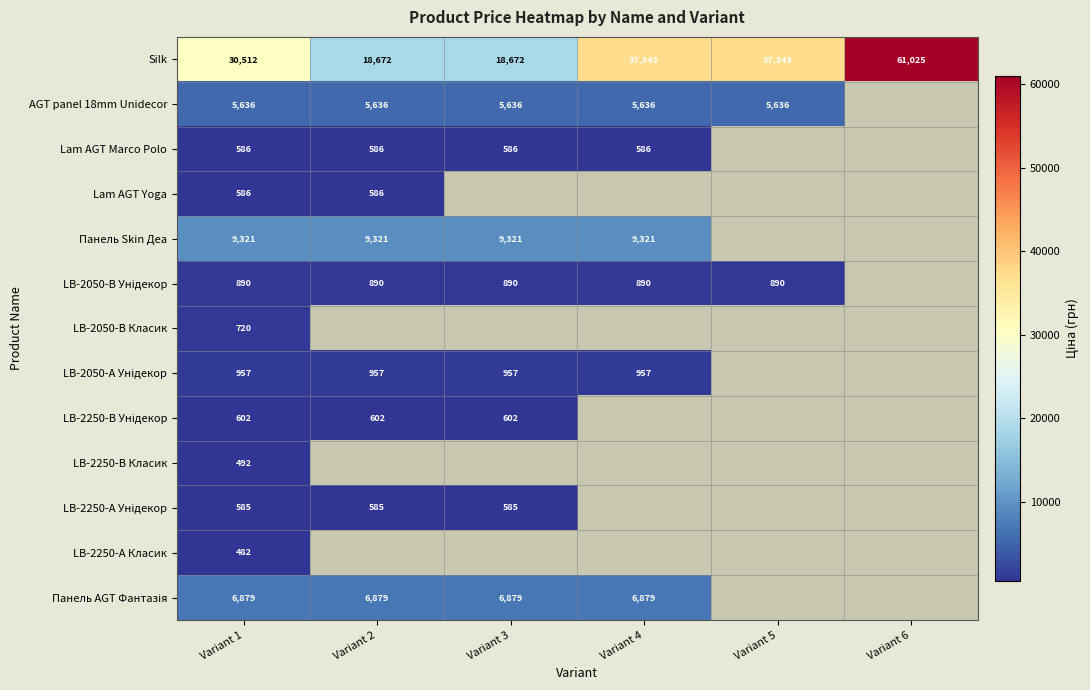

Is it true that LB-2050-А Унідекор equals 957.1 at Variant 3?

True